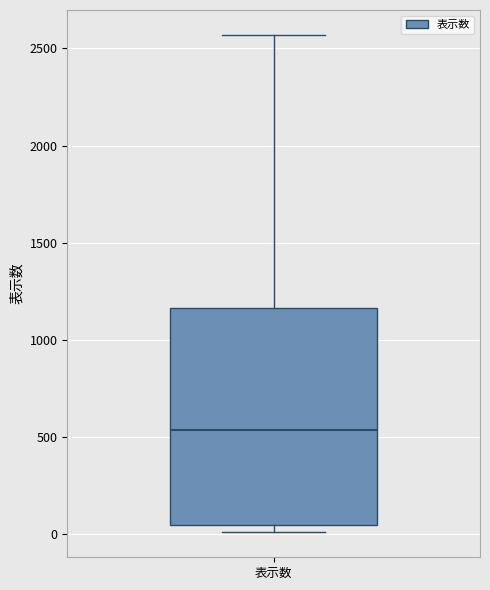

Transcribe this box plot: give where the median line is, the range the box spans, and where the two whiskers end, as read against the y-axis. The values are not printed on the chart, so give them approximately, as read against the axis.

median 550, box 50 to 1150, whiskers 0 to 2550